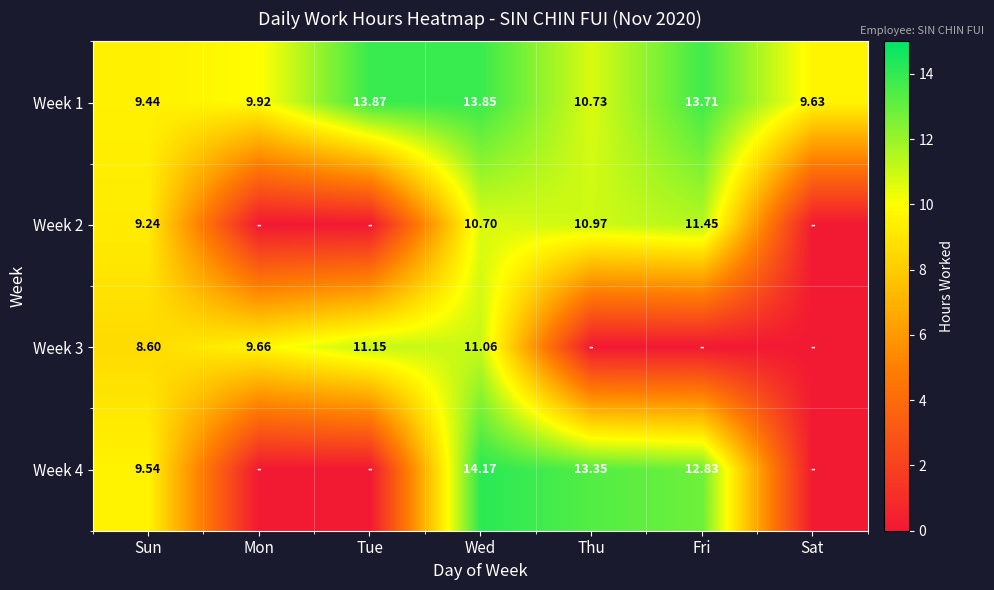

Which category has the highest value across all series?

Wed